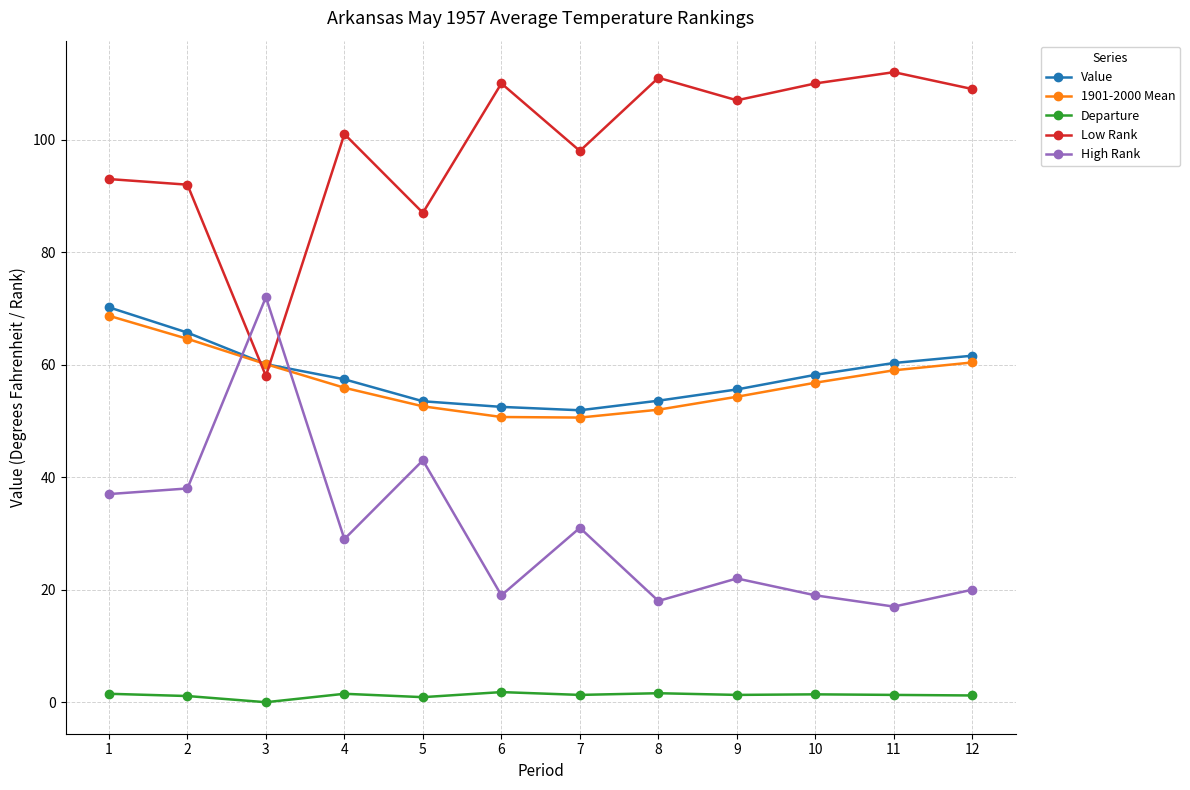

At which label does Low Rank reach its minimum?

3